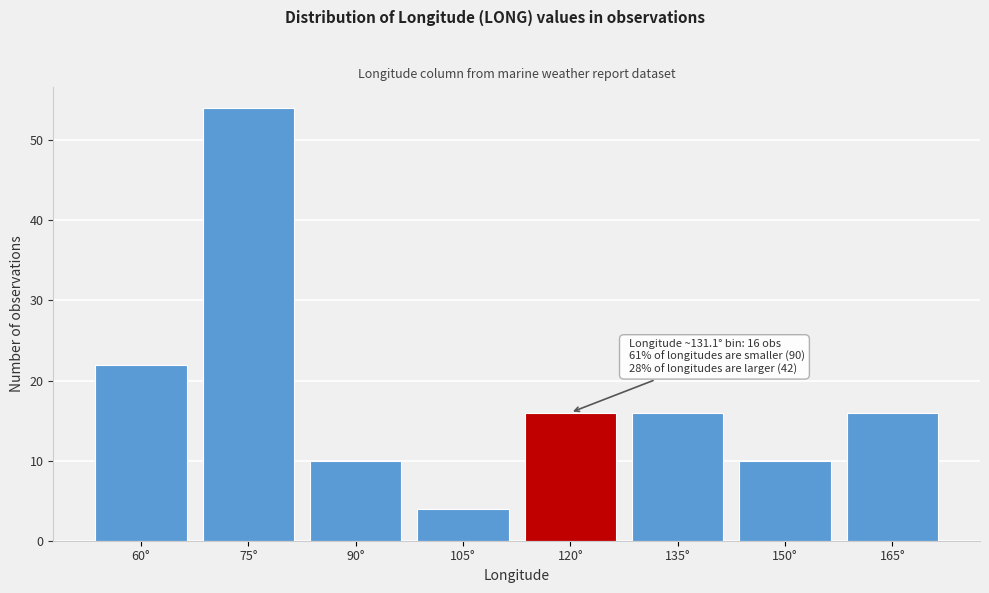

Reading left to right, transcribe all the data shown in this chart.

22	54	10	4	16	16	10	16